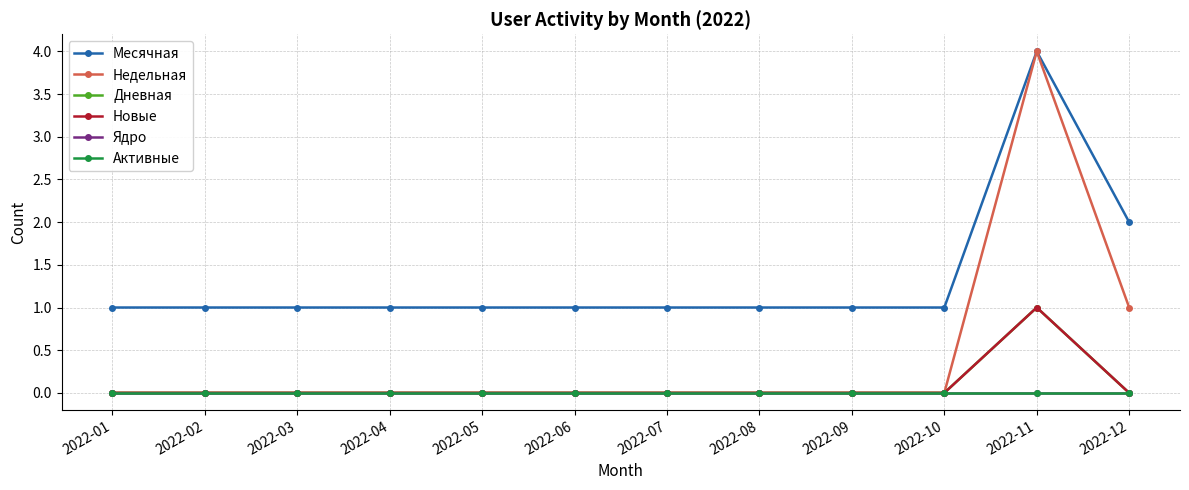

True or false: Активные and Новые cross at least once.

False